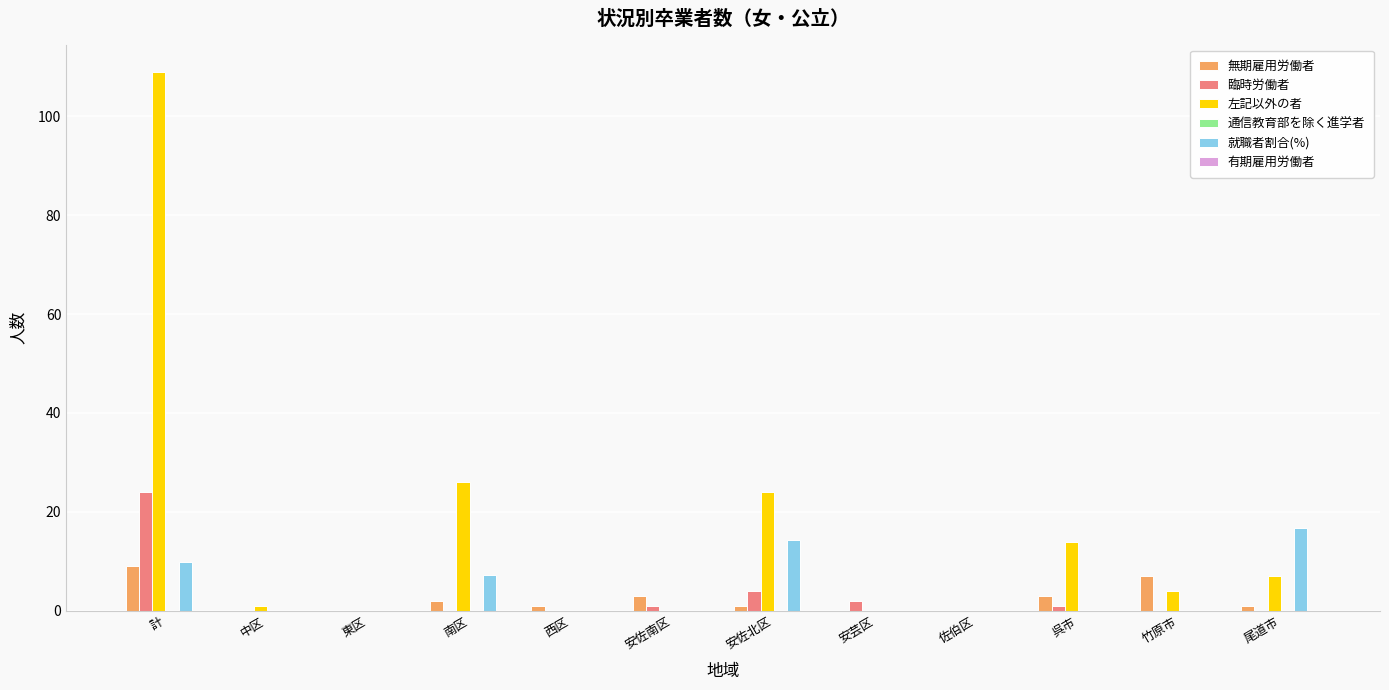

What is the approximate value of 臨時労働者 at 安芸区?

2.0